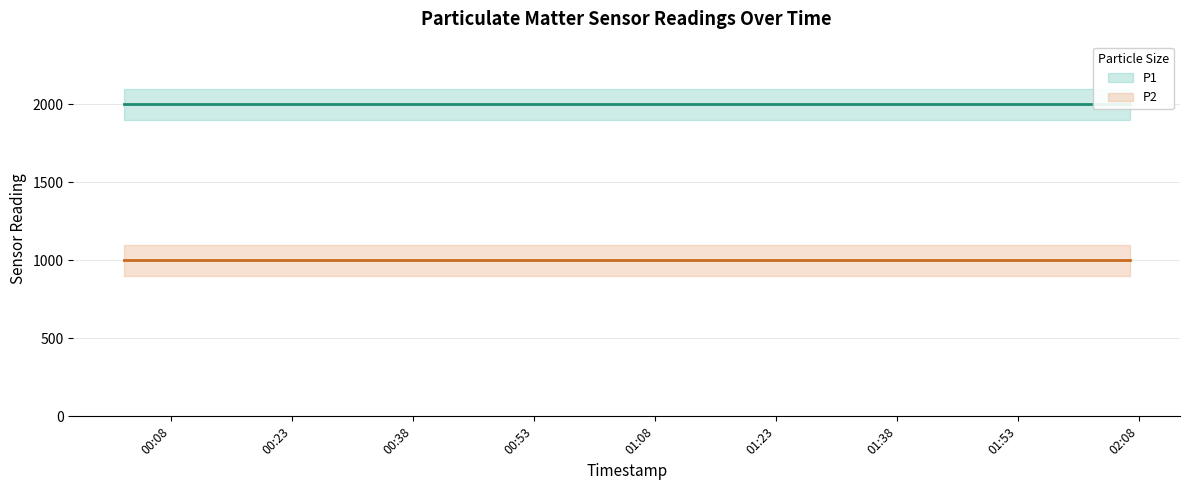

The value of P2 at 2024-02-26T01:52:12 is 1435.1. True or false?

False